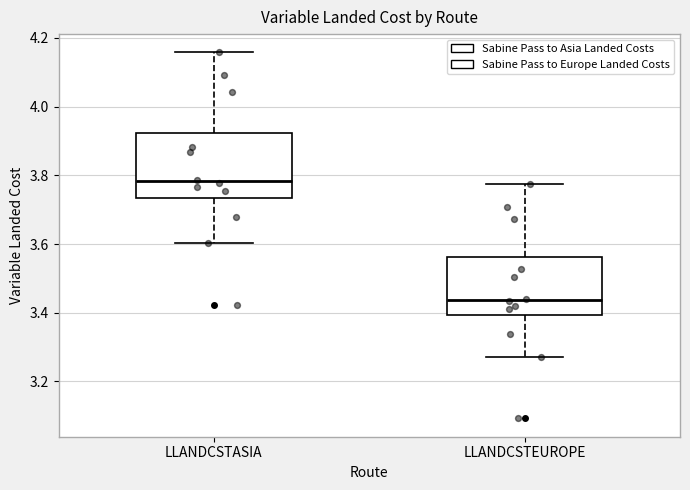

Which box has the lowest median line?

LLANDCSTEUROPE